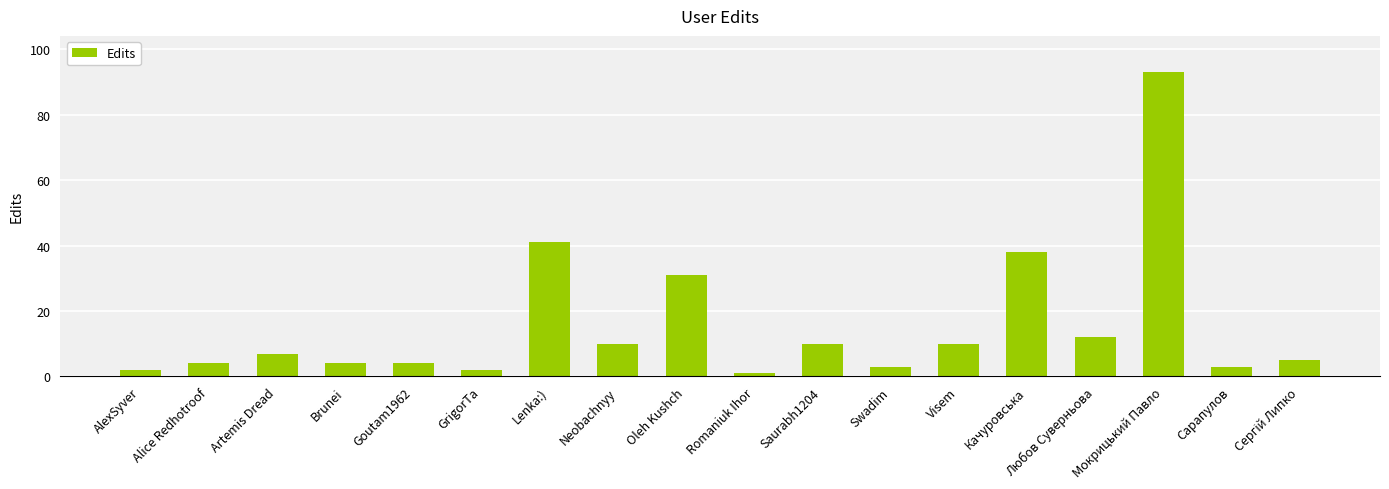

What is the sum of the values at Lenka:) and Качуровська?

79